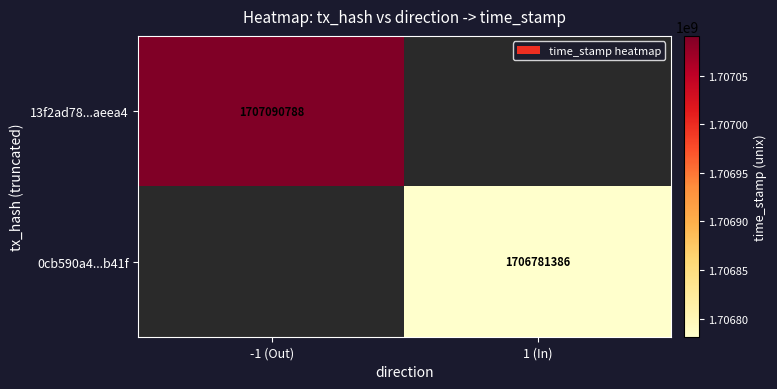

The value of 13f2ad78...aeea4 at -1 (Out) is 961347430. True or false?

False